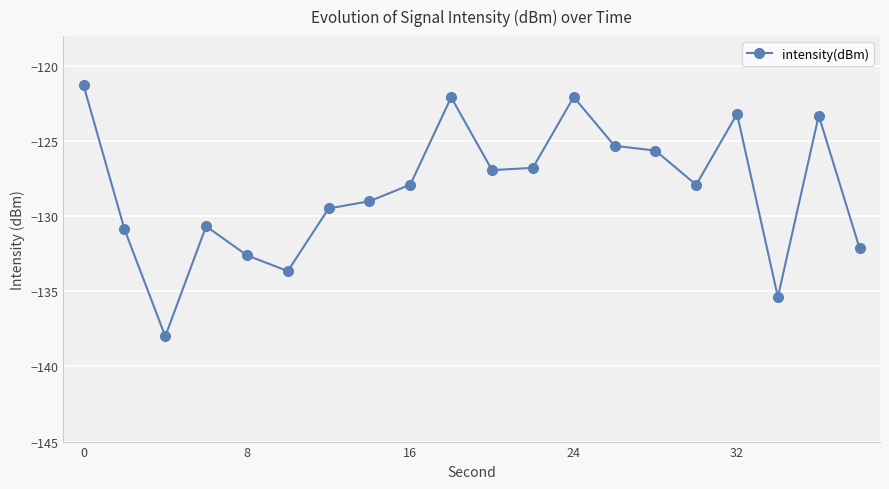

Reading right to left, list all the values displayed in this chart.

-132.1	-123.3	-135.4	-123.2	-127.9	-125.6	-125.3	-122.1	-126.8	-126.9	-122.1	-127.9	-129.0	-129.5	-133.6	-132.6	-130.7	-138.0	-130.9	-121.3